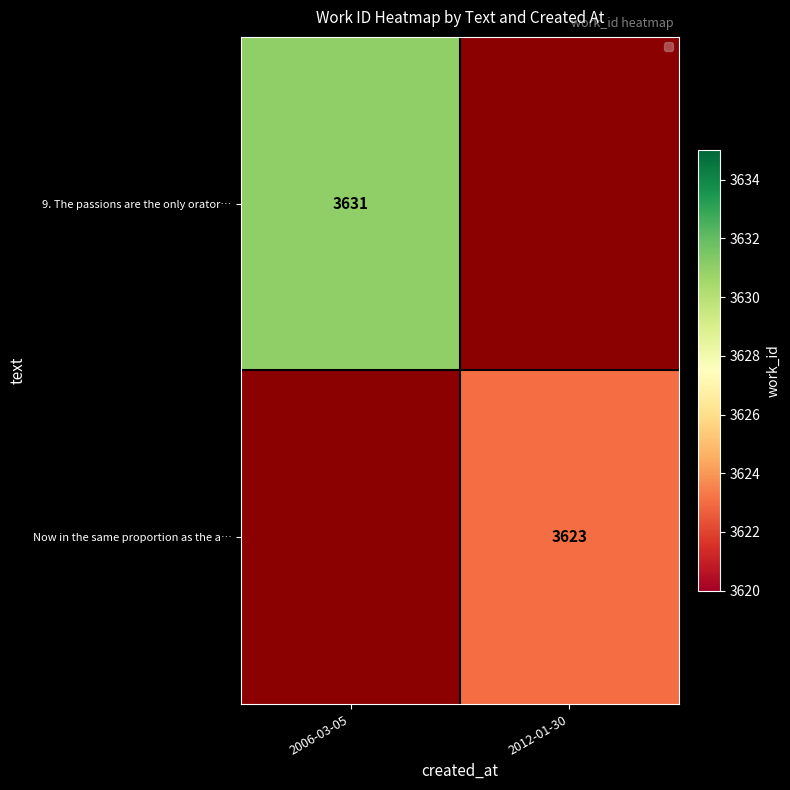

True or false: 9. The passions are the only orator… has a value of 5434 at 2006-03-05.

False